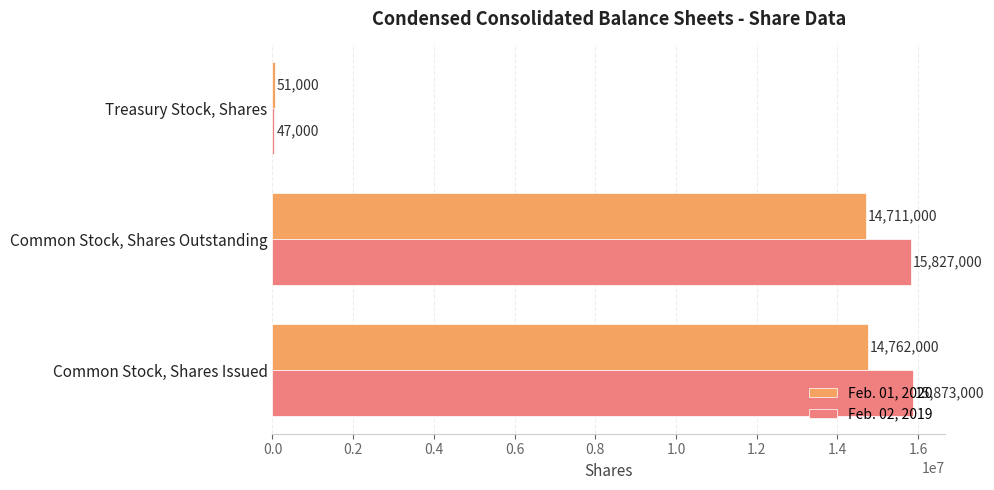

The value of Feb. 01, 2020 at Common Stock, Shares Outstanding is 14711000. True or false?

True